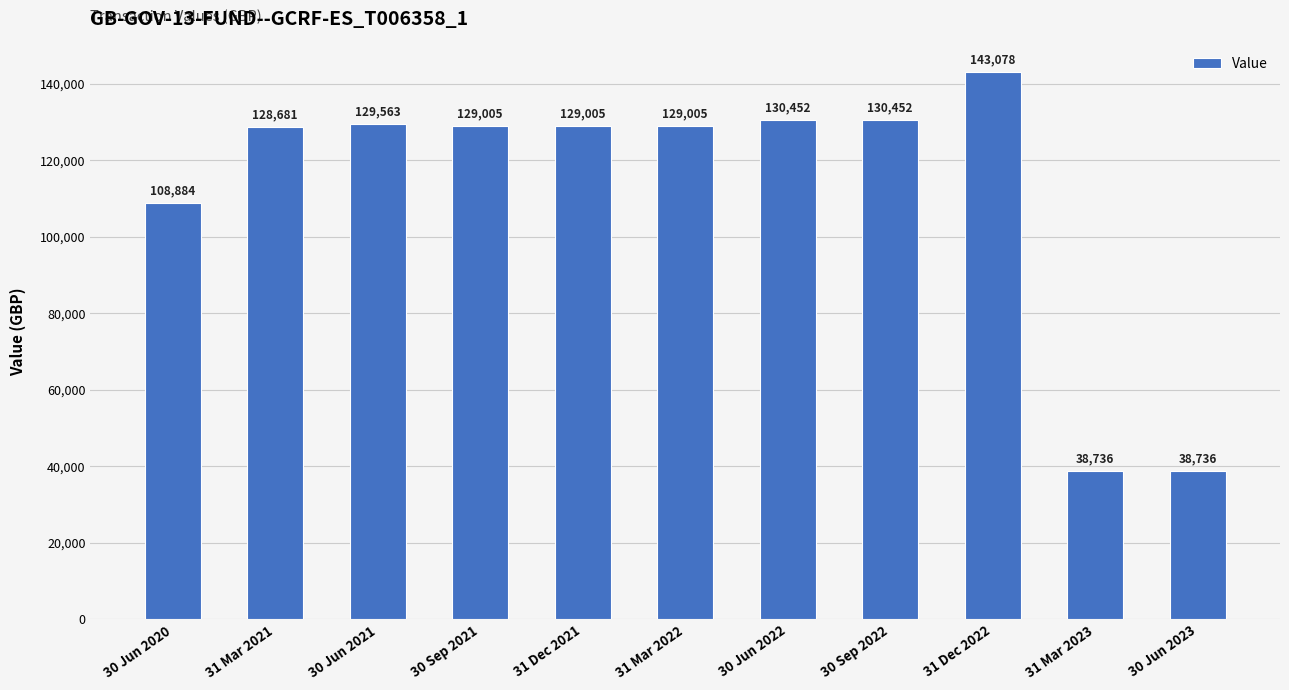

The value at 31 Mar 2022 is 129005.3. True or false?

True